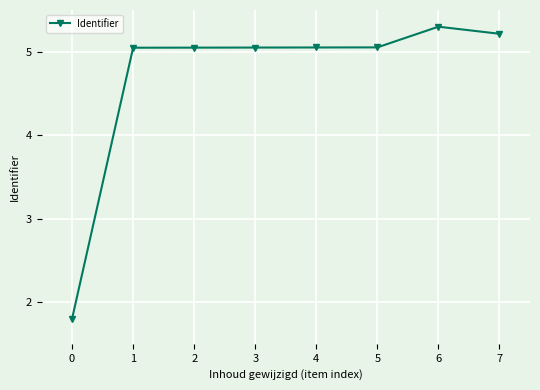

What is the ratio of the value at 5 to the value at 7?

1.0